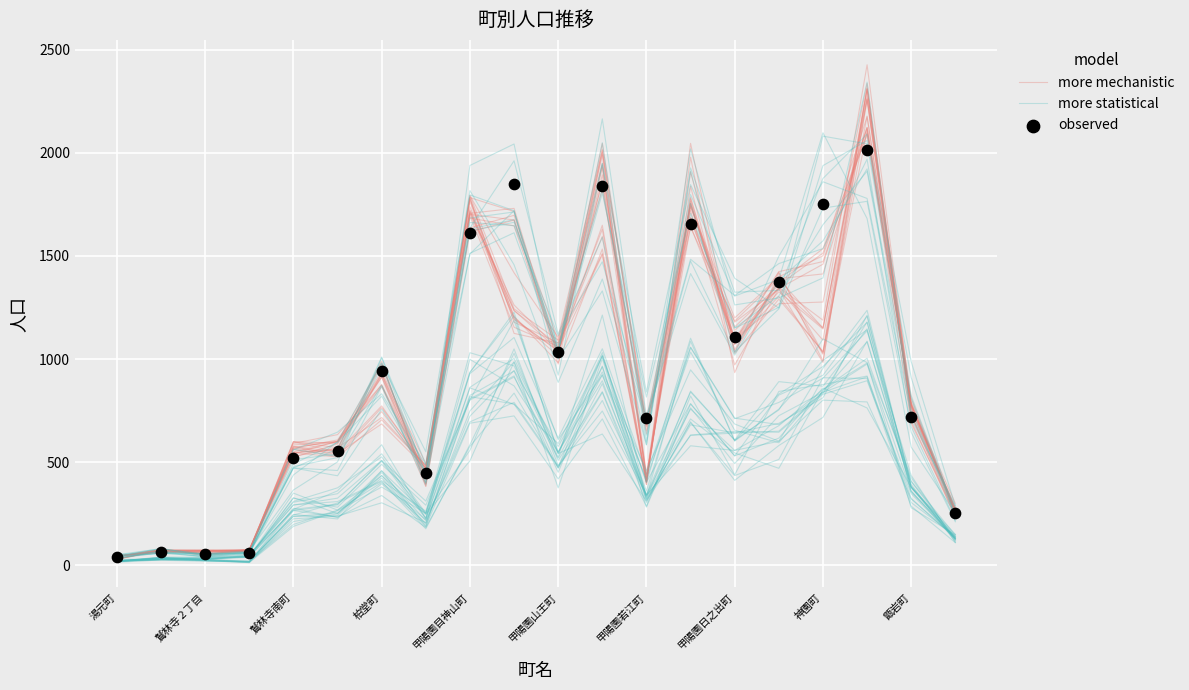

Which series has the largest total across all categories?

more statistical